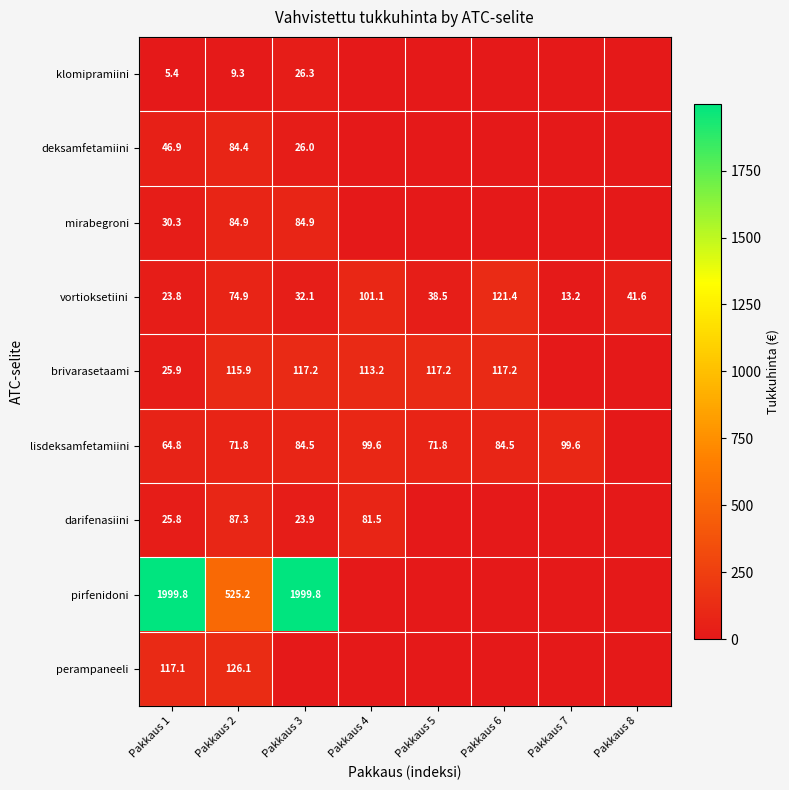

Read the vortioksetiini value at Pakkaus 5.

38.5